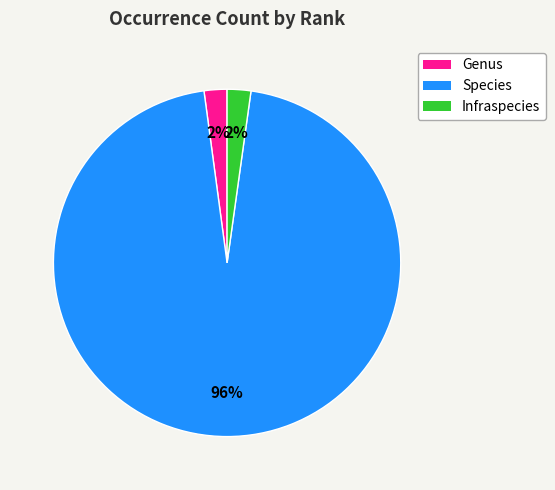

To the nearest percent, what is the difference between the Genus and Species slice percentages?

94%